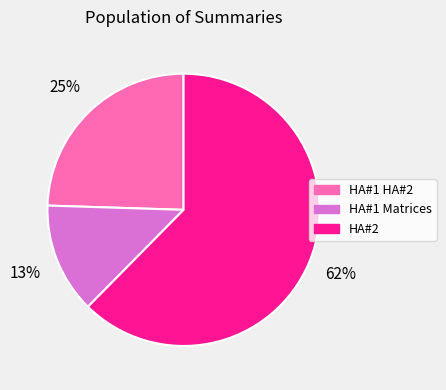

True or false: HA#1 HA#2 accounts for 25% of the total.

True